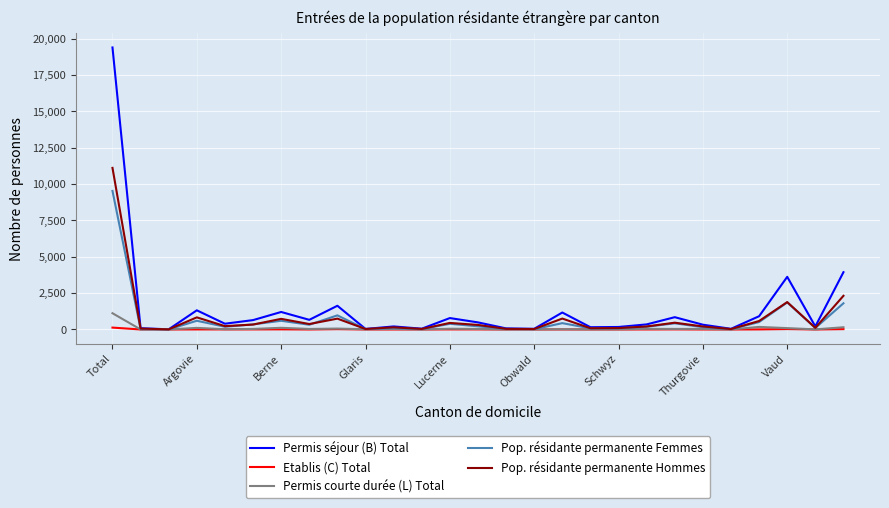

Which series has the largest range (max minus min)?

Permis séjour (B) Total